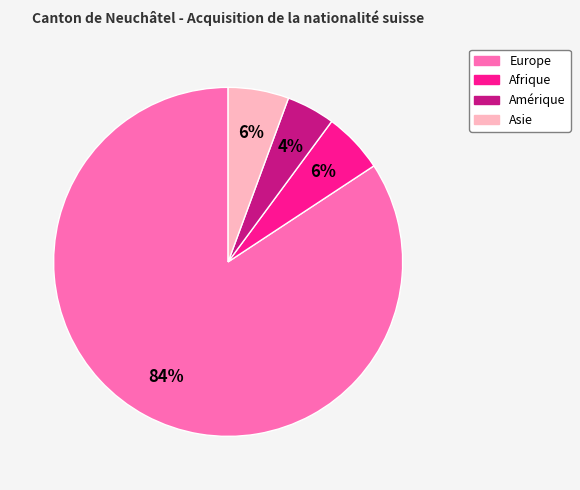

To the nearest percent, what is the average slice percentage?

25%